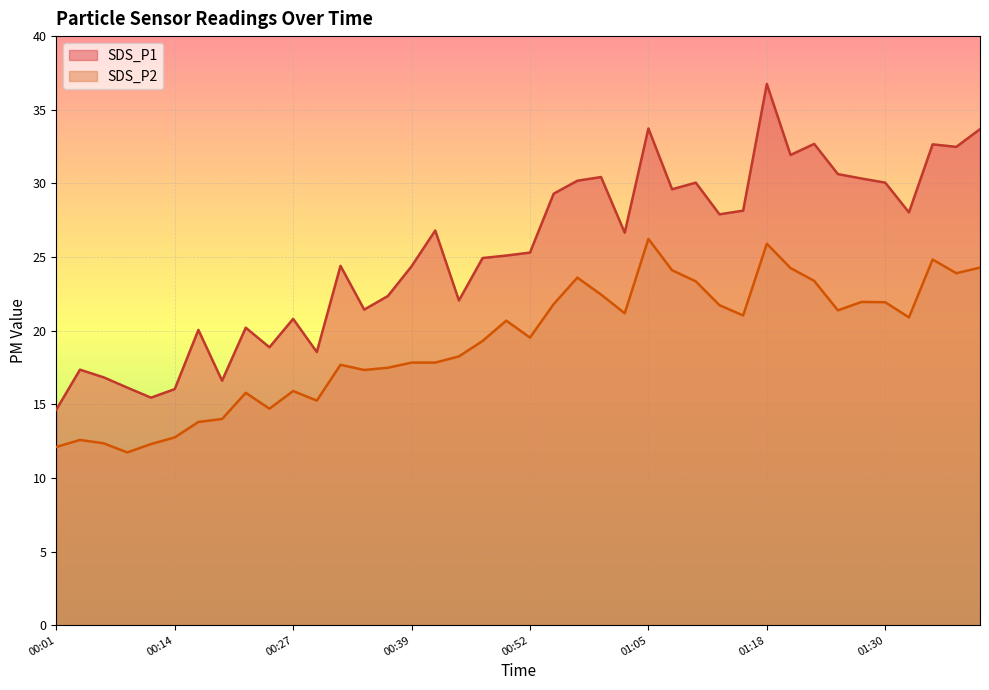

What is the value of the SDS_P2 point at the 19th from the left?

19.3